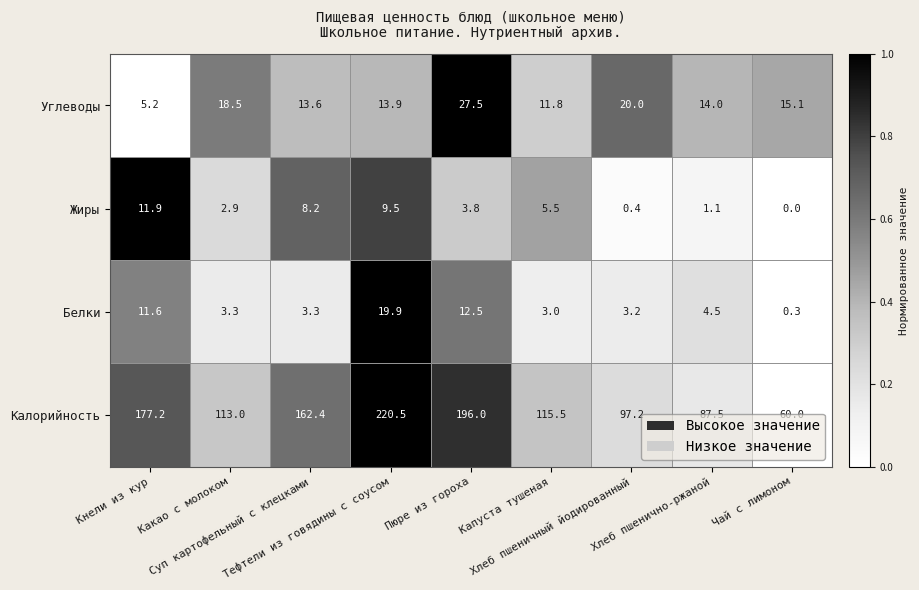

At how many categories does at least one series exceed 46?

9